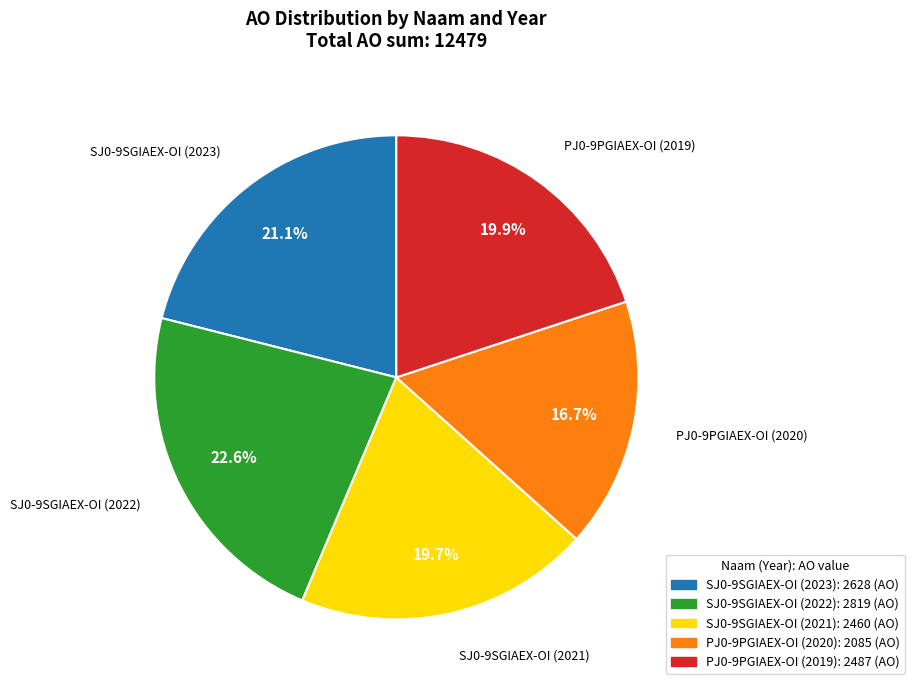

Does any single category account for the majority?

No